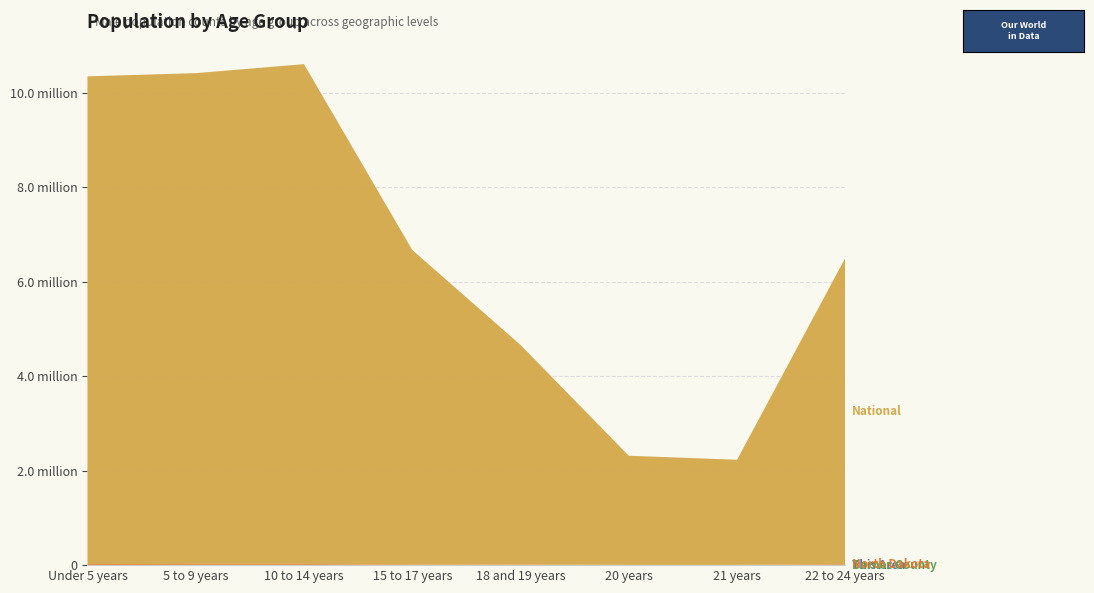

Reading left to right, extract all data points from this chart.

This Area: 0	1	0	0	0	0	0	0
Barnes County: 288	300	304	209	195	103	73	205
North Dakota: 22821	20520	20361	13086	11540	6652	6332	18546
National: 10319427	10389638	10579862	6656209	4647457	2308319	2223198	6482659